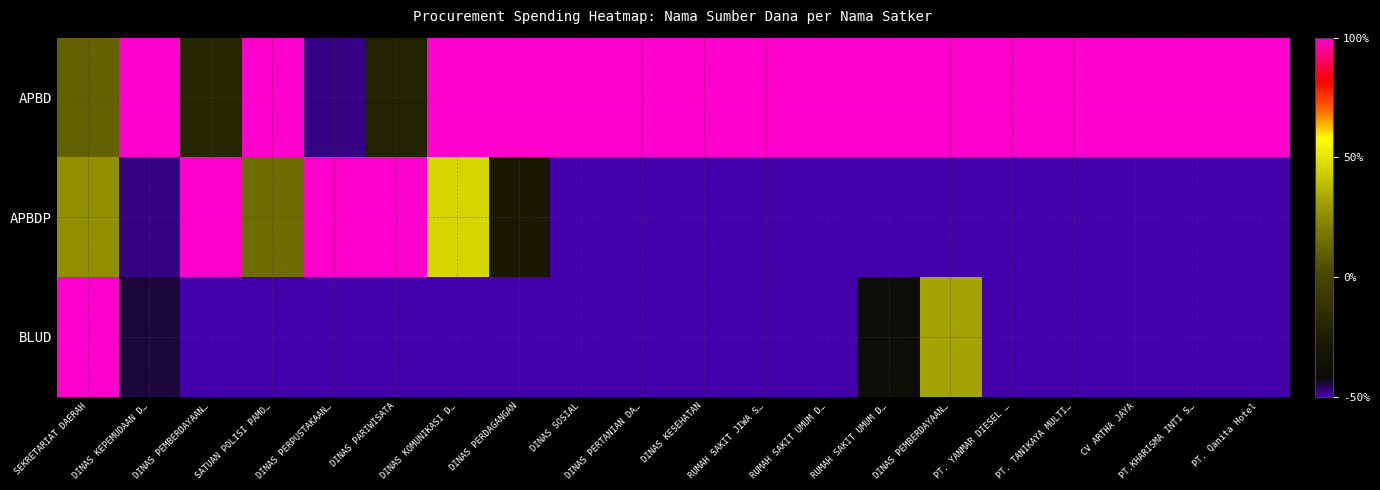

How many distinct data groups are displayed?

3